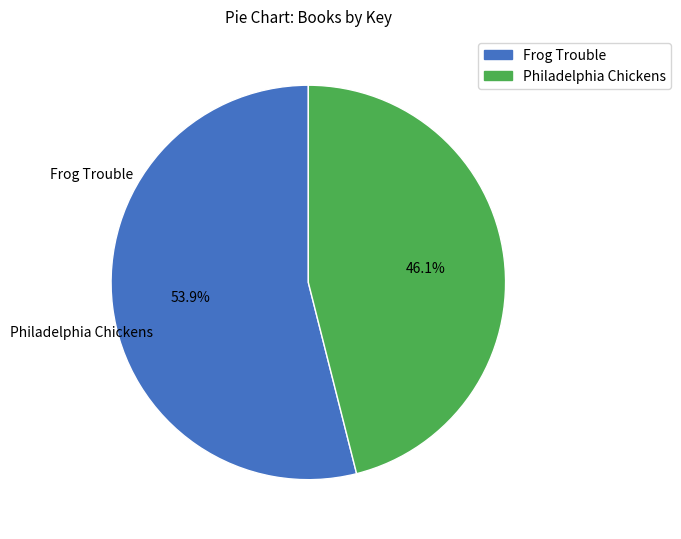

What percentage is the Frog Trouble slice, to the nearest percent?

54%